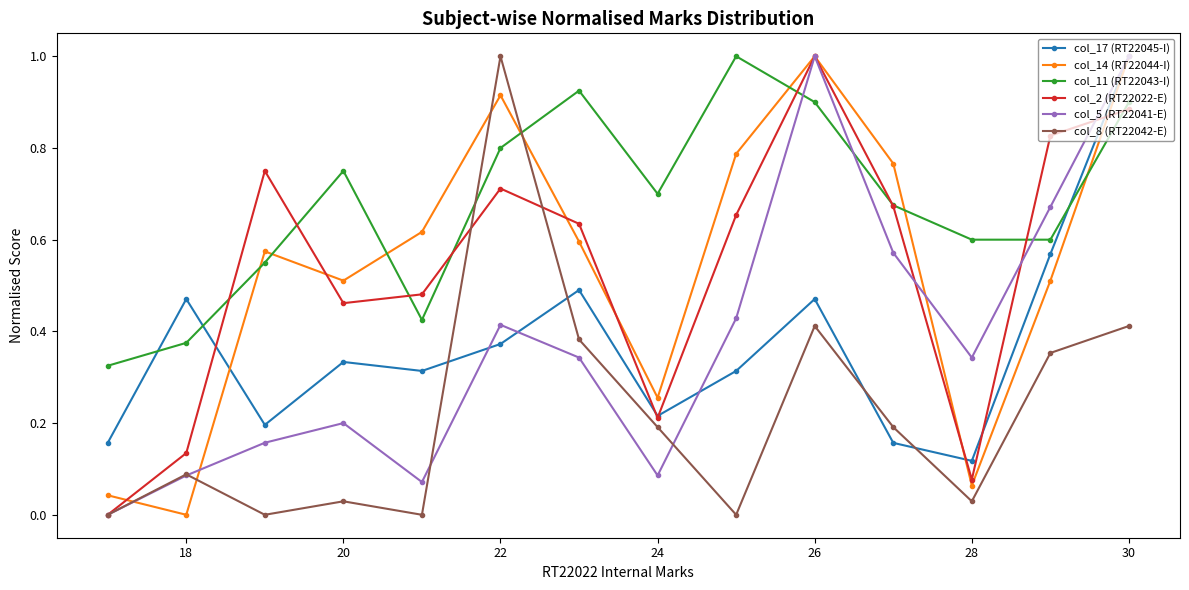

What is the highest value of the col_5 (RT22041-E) series?

1.0